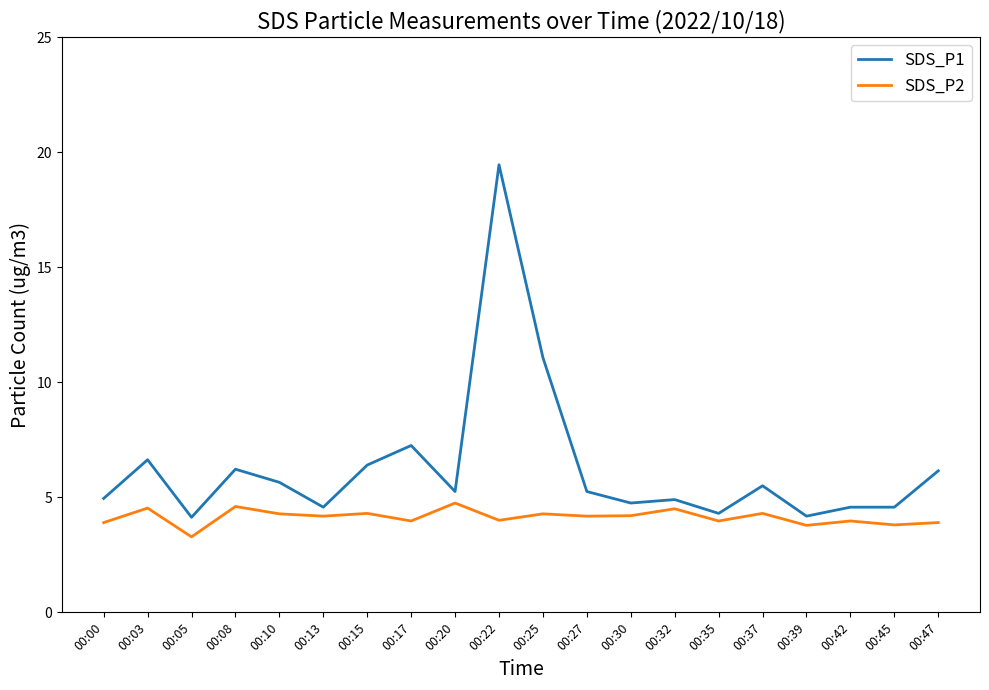

Count the number of data series in this chart.

2